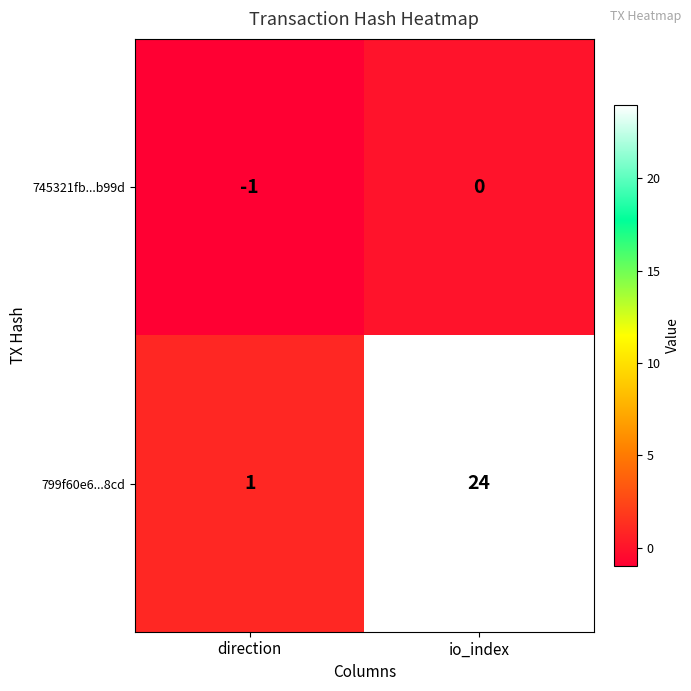

Reading left to right, extract all data points from this chart.

745321fb...b99d: -1	0
799f60e6...8cd: 1	24